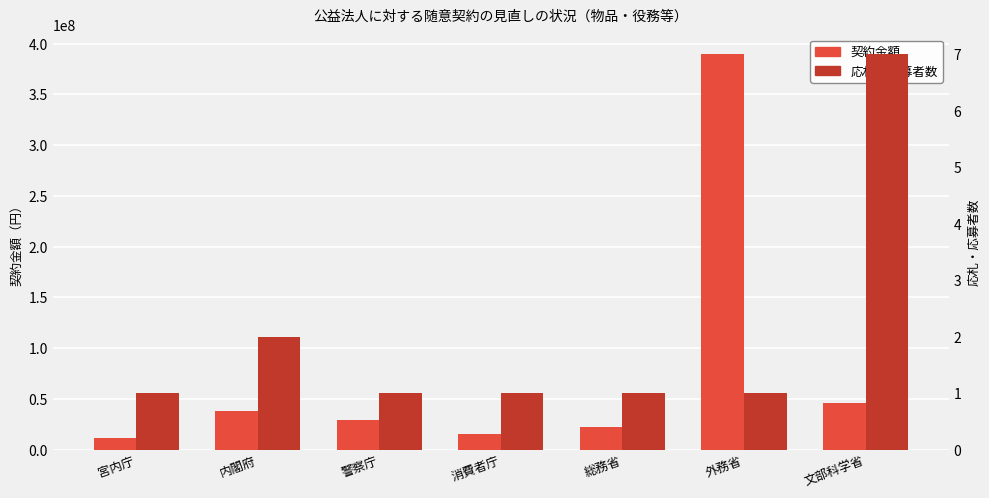

Rank the series at 外務省 from highest to lowest value.

契約金額, 応札・応募者数